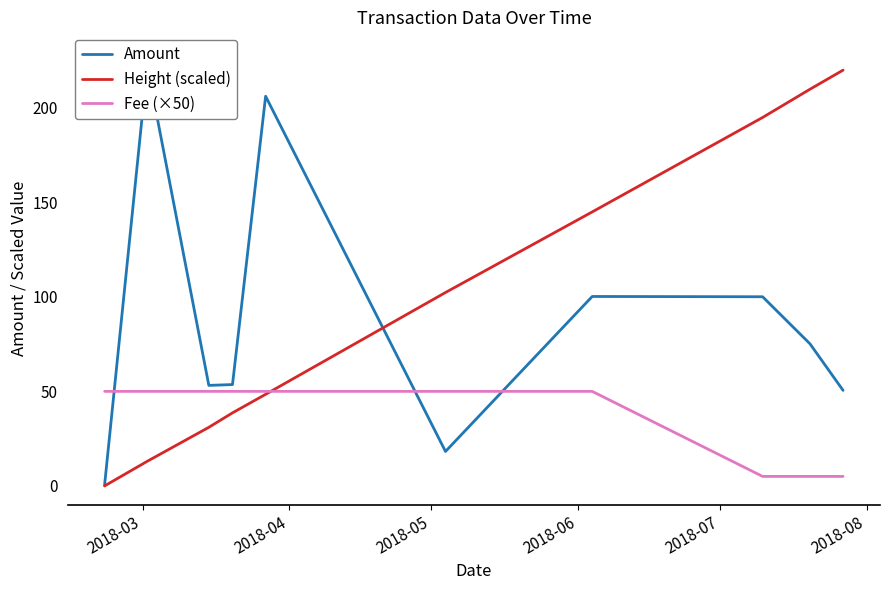

Does the chart have visible grid lines?

No